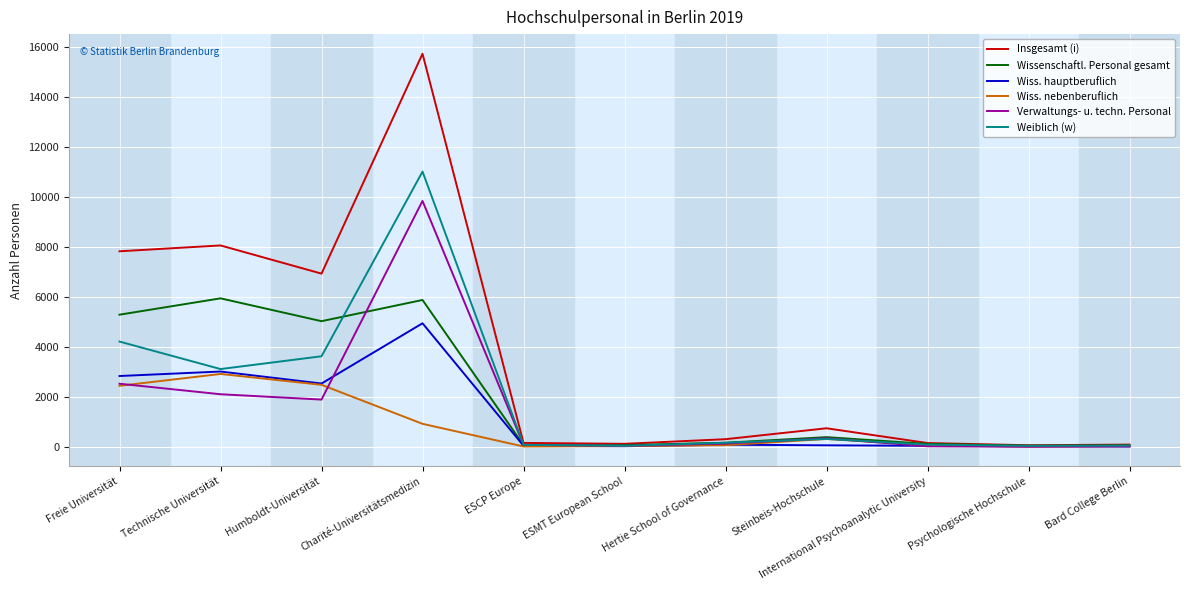

Where is the first local minimum for Weiblich (w)?

Technische Universität